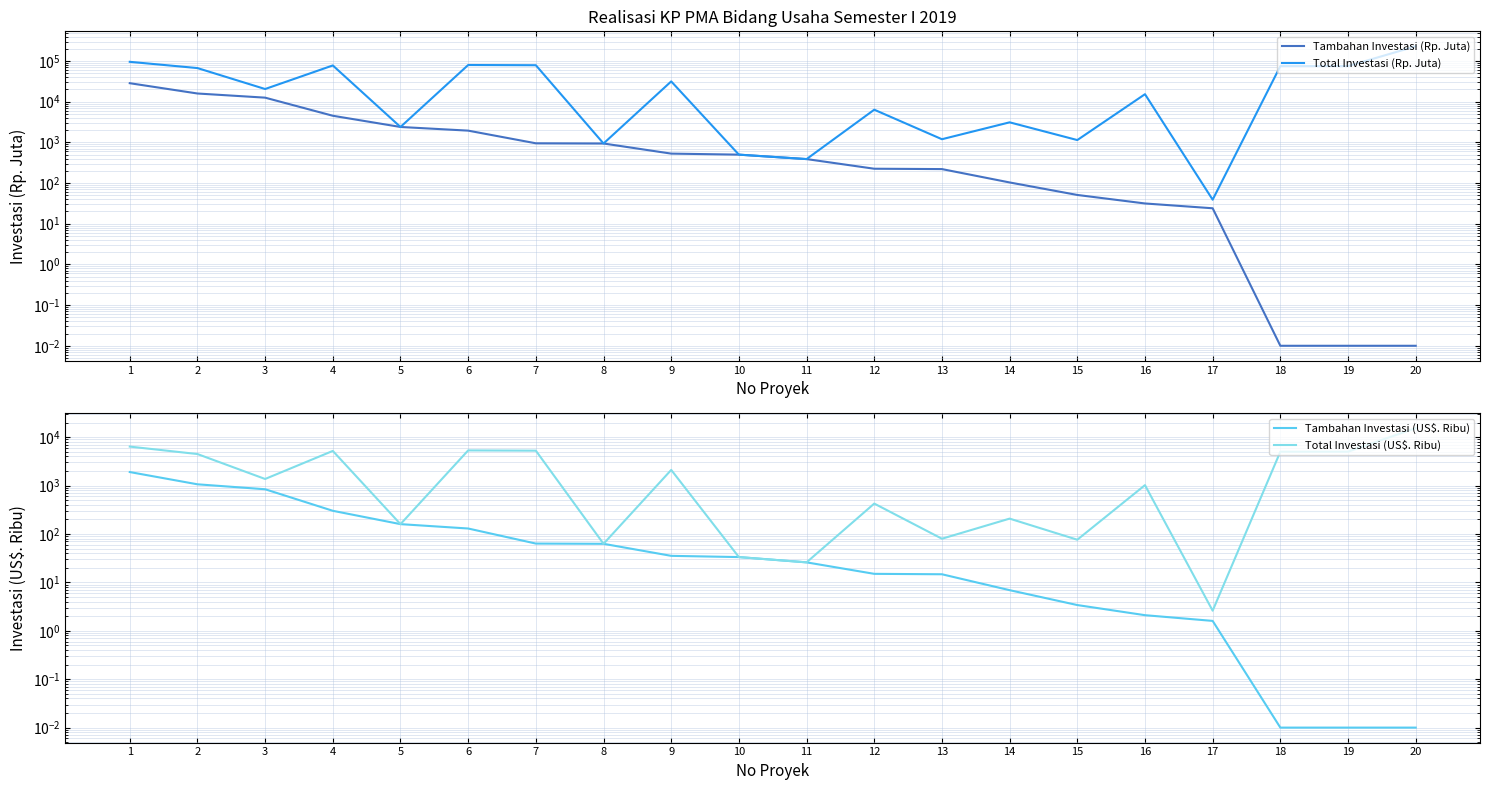

What is the approximate value of Total Investasi (US$. Ribu) at 15?

76.0